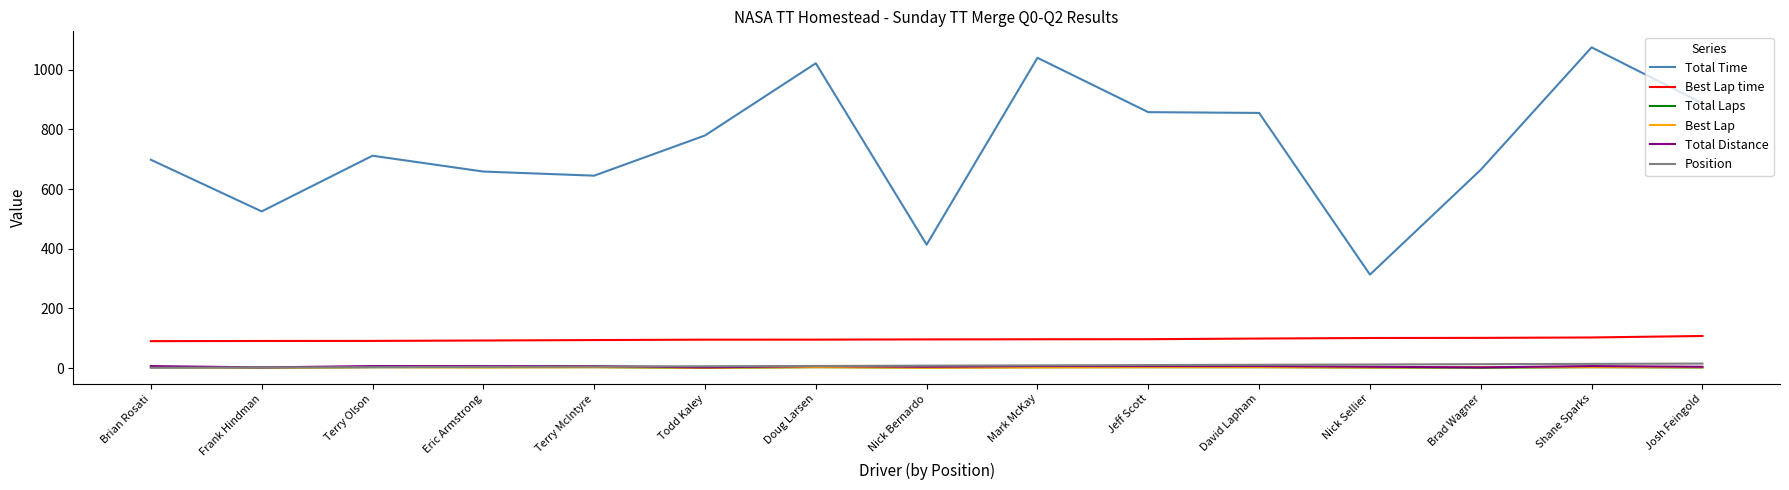

What is the total value across all series at Jeff Scott?

977.5